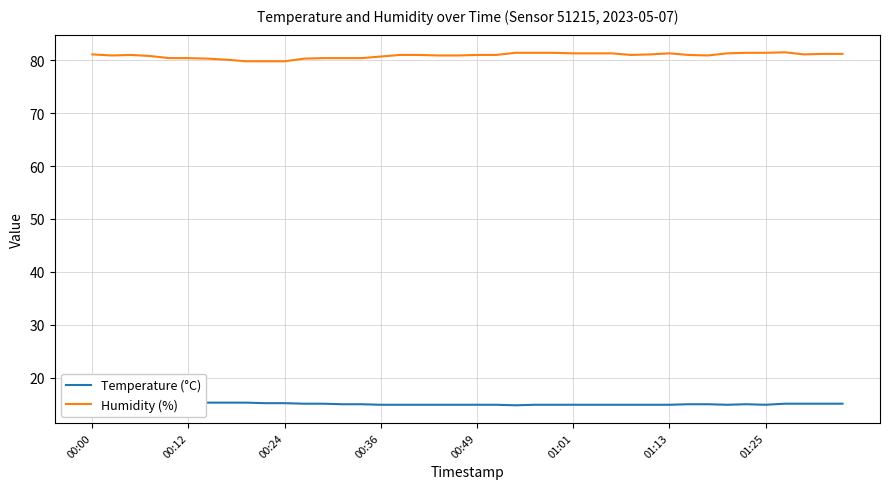

True or false: Temperature (°C) and Humidity (%) intersect in this chart.

False